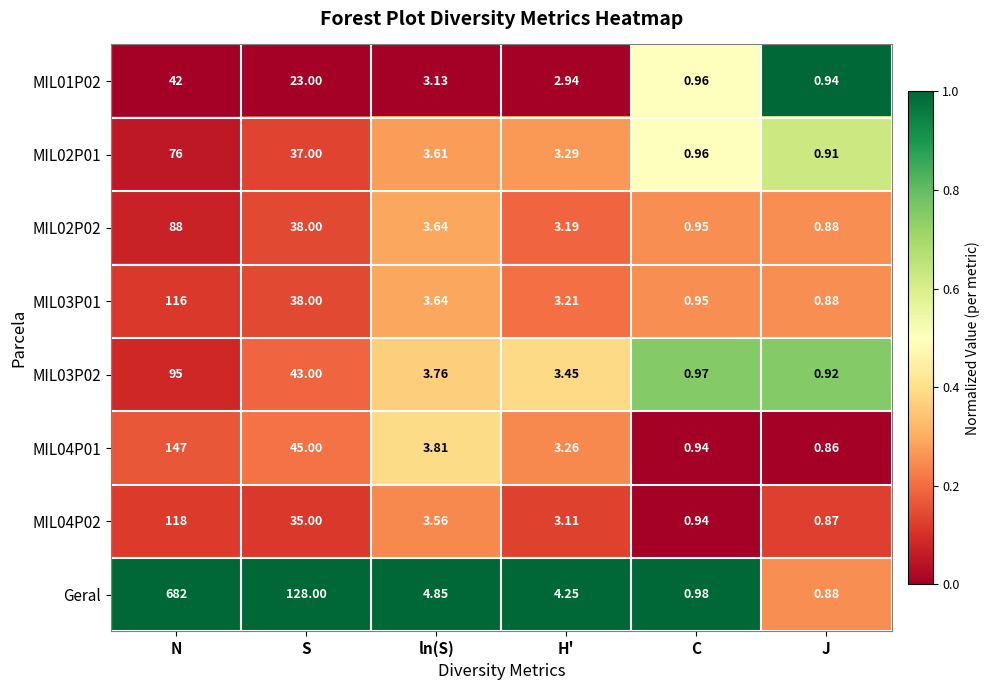

At how many categories does at least one series exceed 0?

6